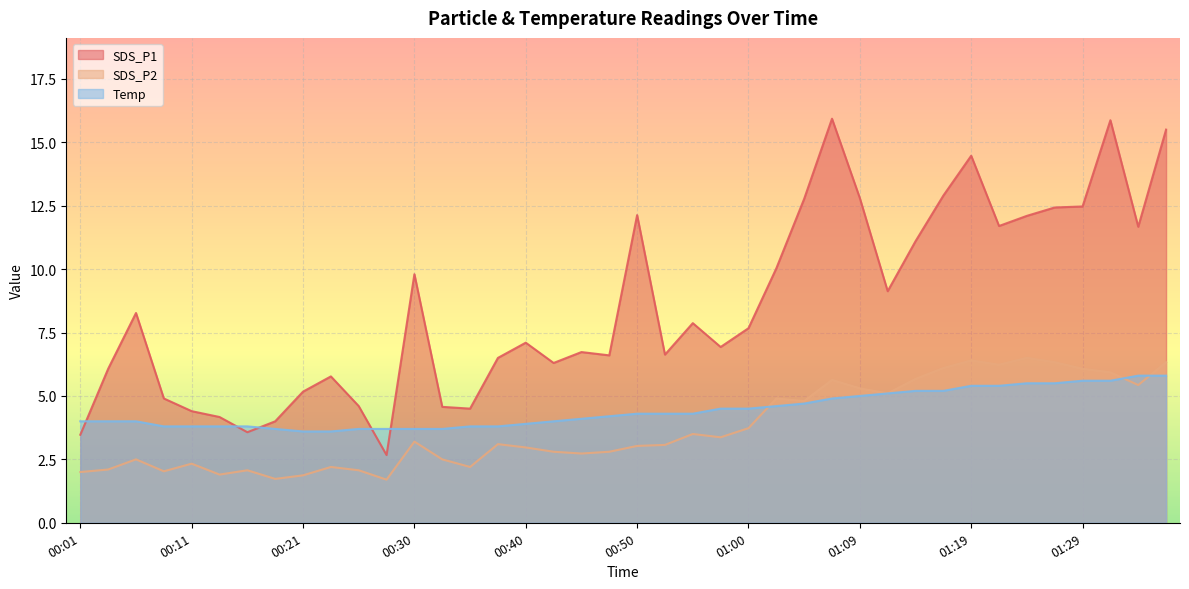

Which series has the largest range (max minus min)?

SDS_P1